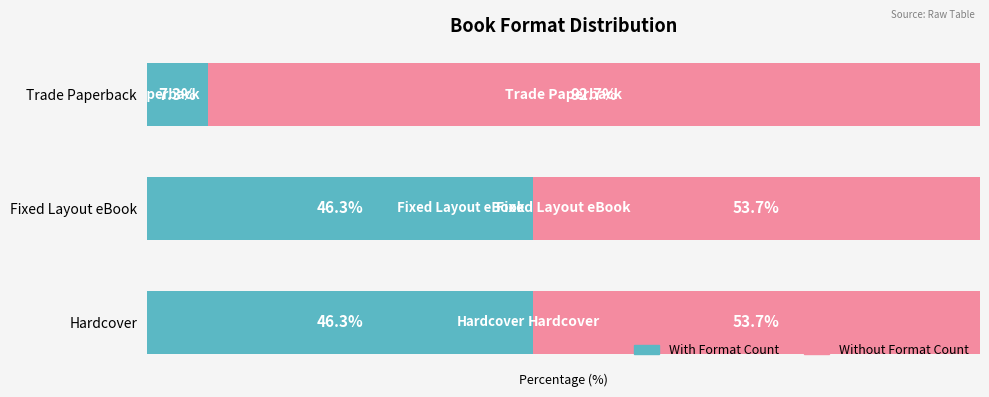

Reading left to right, list all the values displayed in this chart.

Hardcover / eBook / Paperback: 46.3	46.3	7.3
Other Formats: 53.7	53.7	92.7